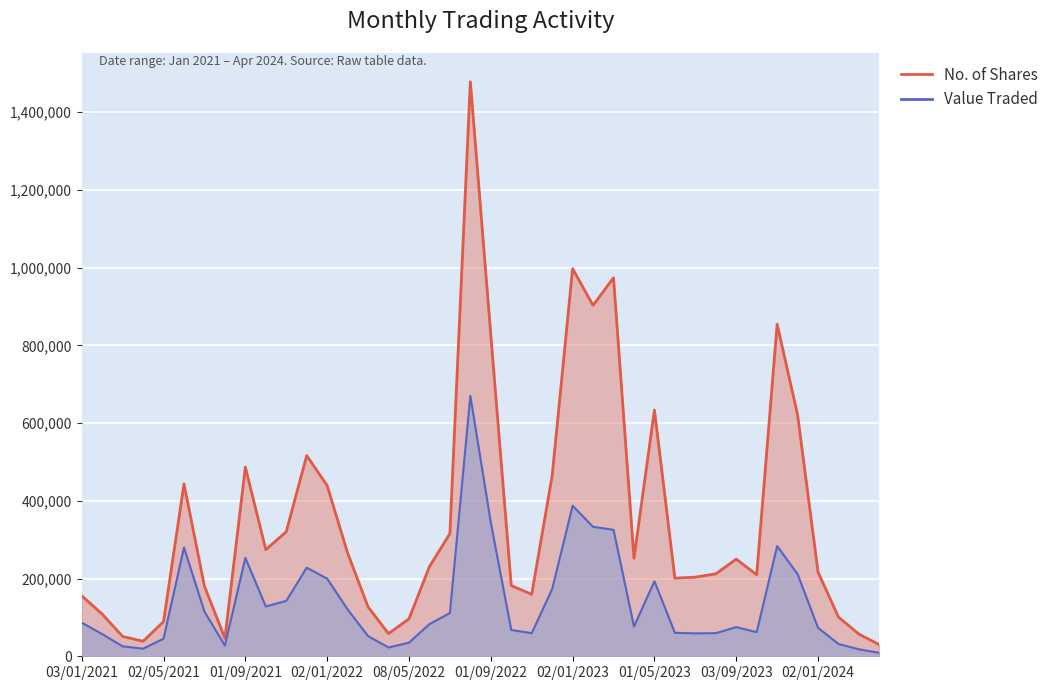

Rank the series by their maximum value, from lowest to highest.

Value Traded, No. of Shares